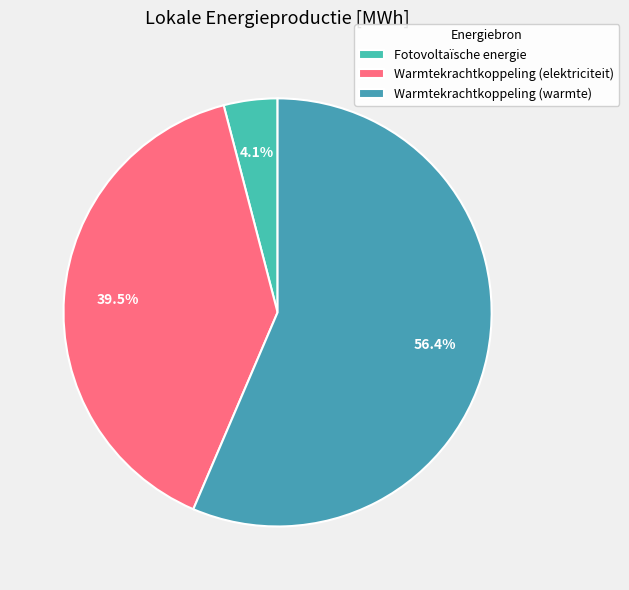

Count the number of slices in the pie.

3